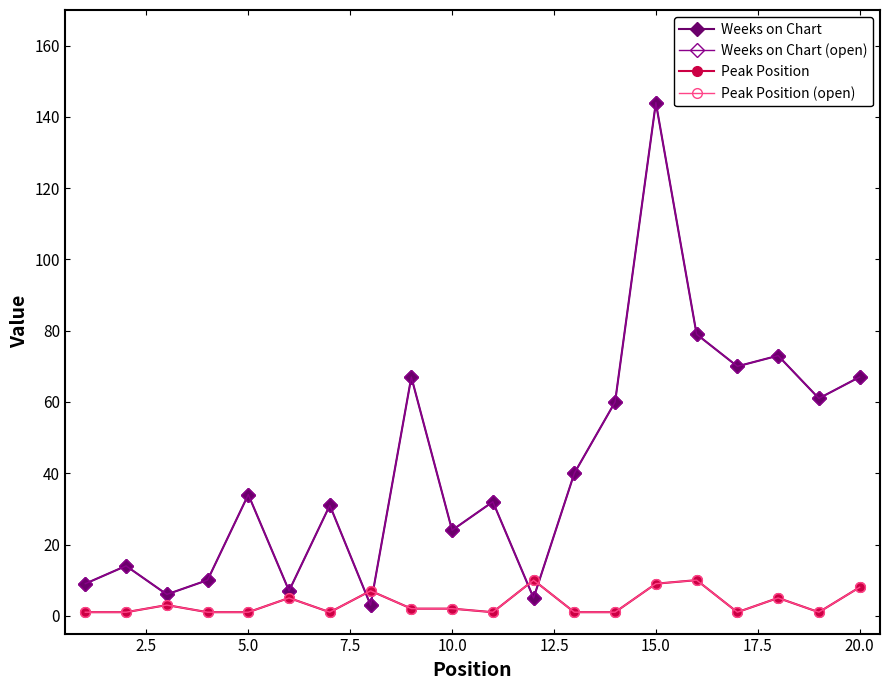

Does the chart have visible grid lines?

No